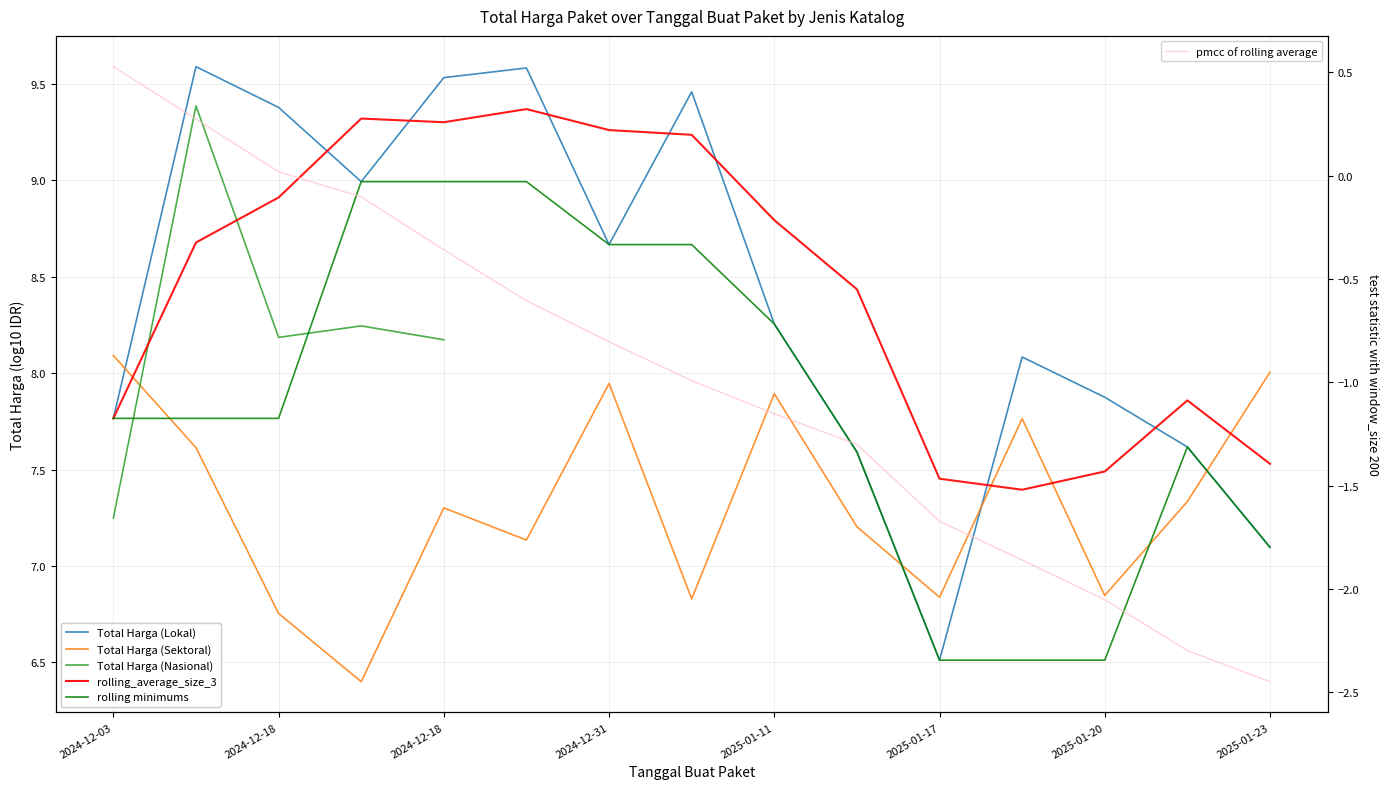

Which series has the widest spread of values?

Total Harga (Lokal)